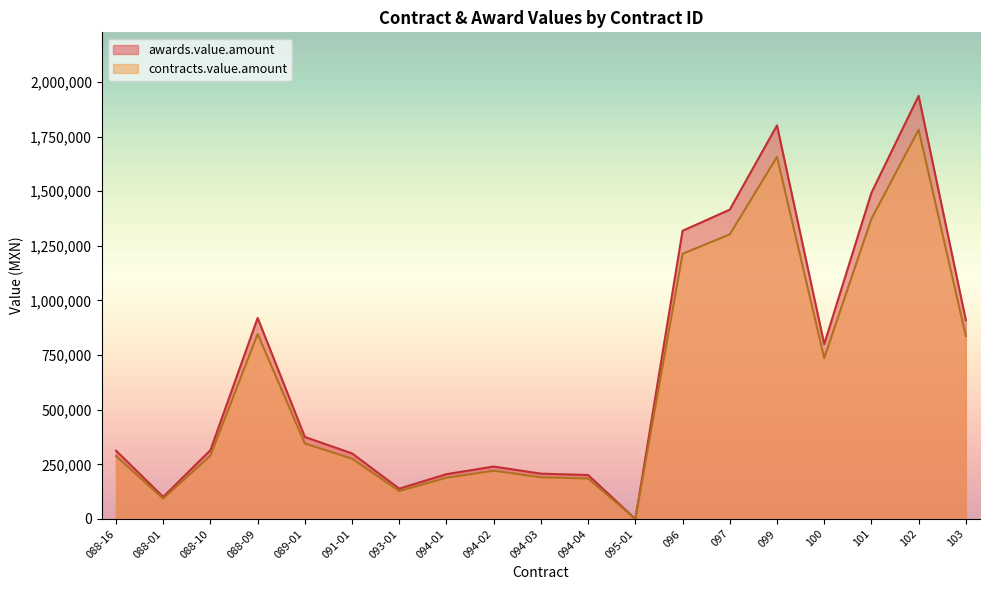

Reading left to right, transcribe all the data shown in this chart.

awards.value.amount: 312683.0	101200.0	315000.0	920000.0	375338.0	300000.0	138780.0	205220.0	240000.0	207500.0	201171.0	20.4	1318766.3	1415496.8	1800745.8	800321.6	1492521.2	1936233.6	909718.5
contracts.value.amount: 287668.4	93104.0	289800.0	846400.0	345310.9	276000.0	127677.6	188802.4	220800.0	190900.0	185077.3	18.8	1213265.0	1302257.1	1656686.1	736295.8	1373119.5	1781334.9	836941.0